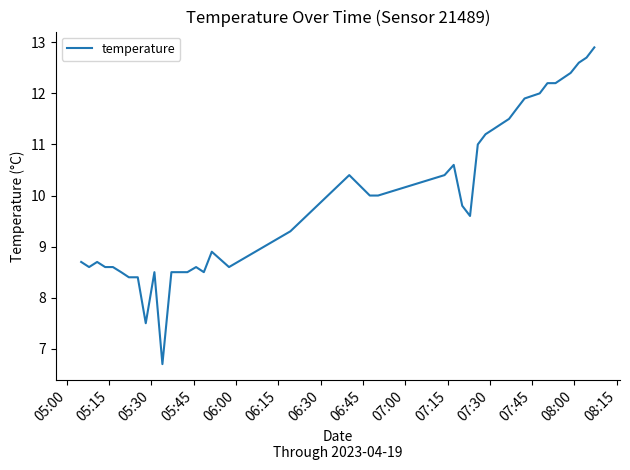

What is the maximum value shown in the chart?

12.9